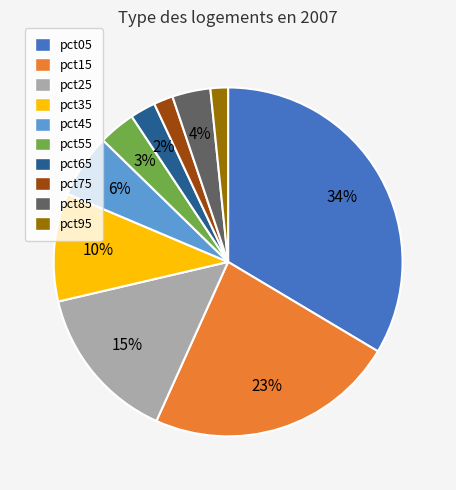

To the nearest percent, what is the difference between the largest and smallest slice percentages?

32%